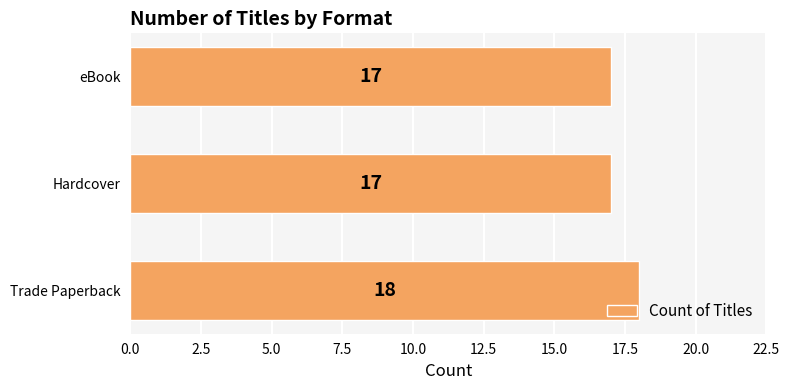

The value at eBook is 17. True or false?

True